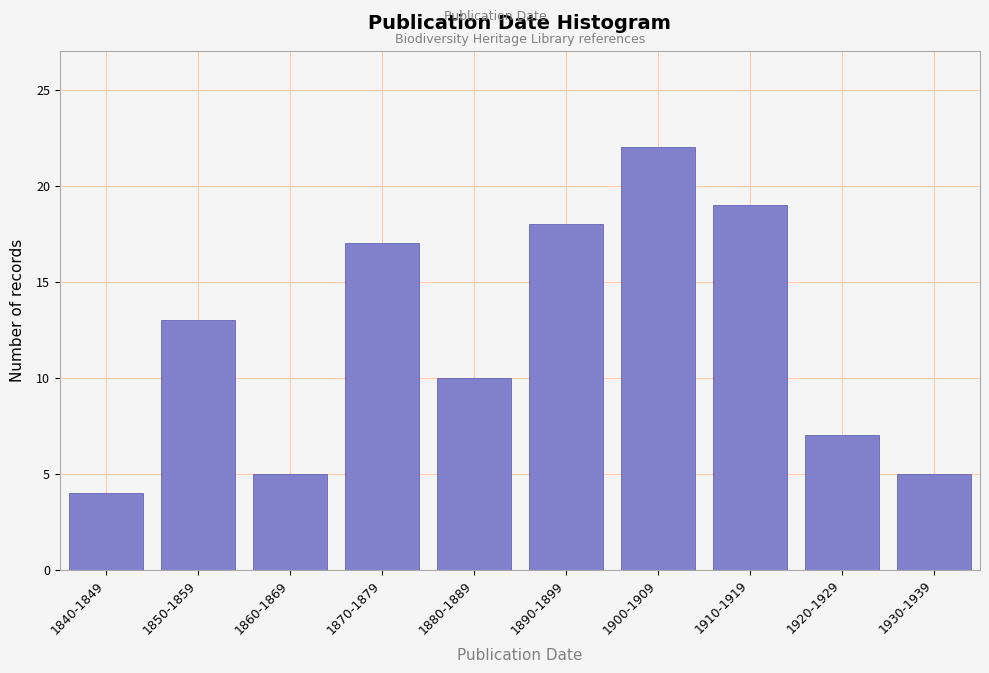

Reading left to right, list all the values displayed in this chart.

1840-1849=4	1850-1859=13	1860-1869=5	1870-1879=17	1880-1889=10	1890-1899=18	1900-1909=22	1910-1919=19	1920-1929=7	1930-1939=5